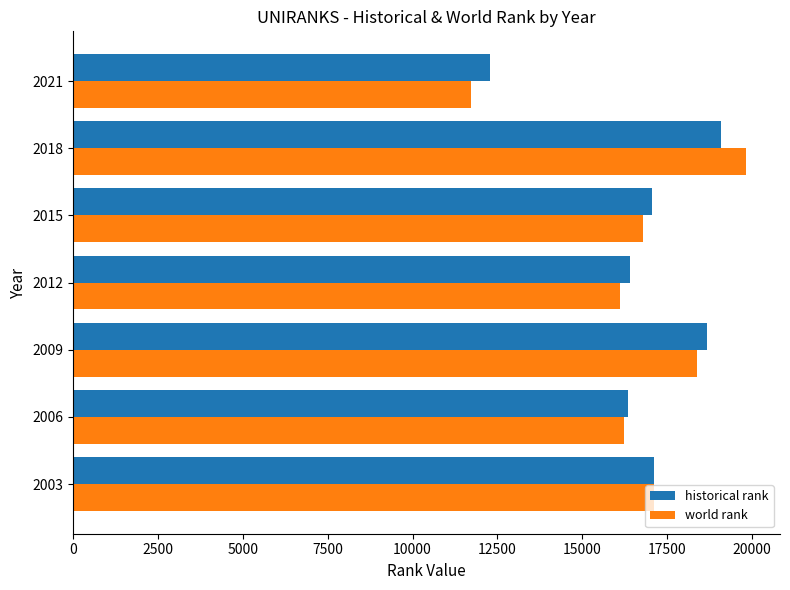

What is the total value across all series at 2012?

32529